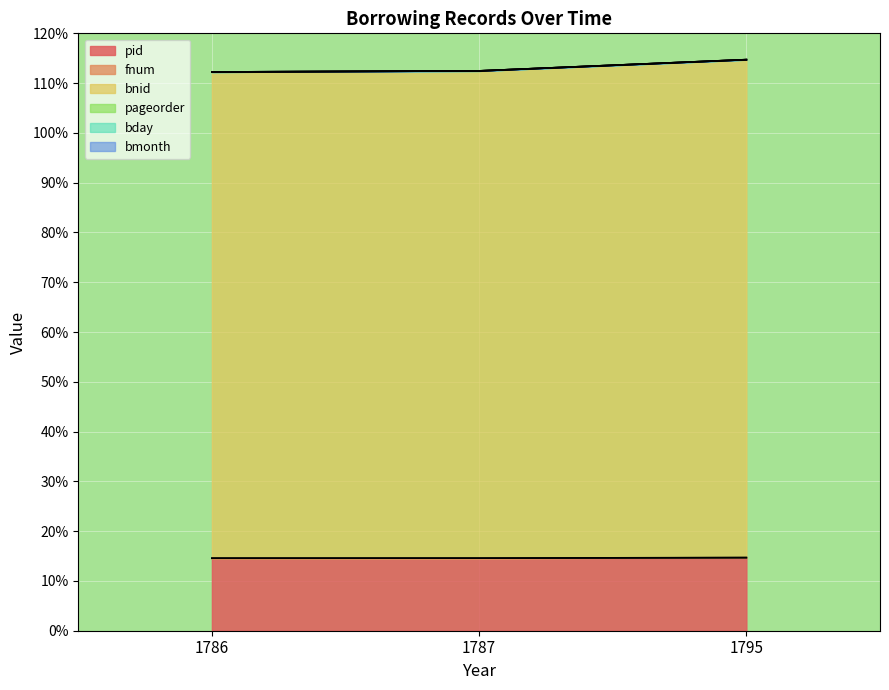

What is the maximum value for pid?

14.7